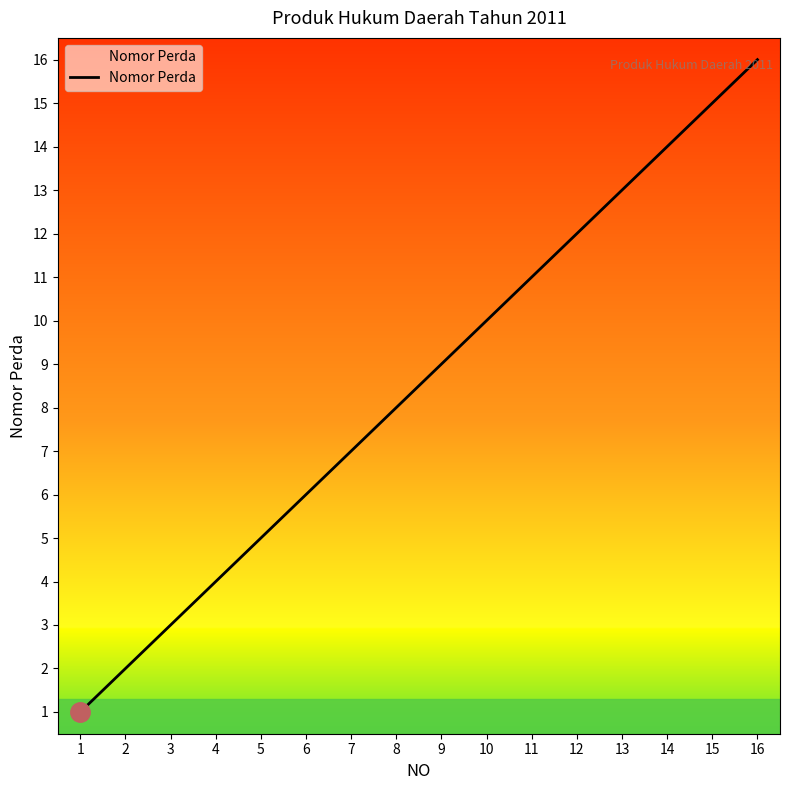

Reading right to left, transcribe all the data shown in this chart.

16	15	14	13	12	11	10	9	8	7	6	5	4	3	2	1